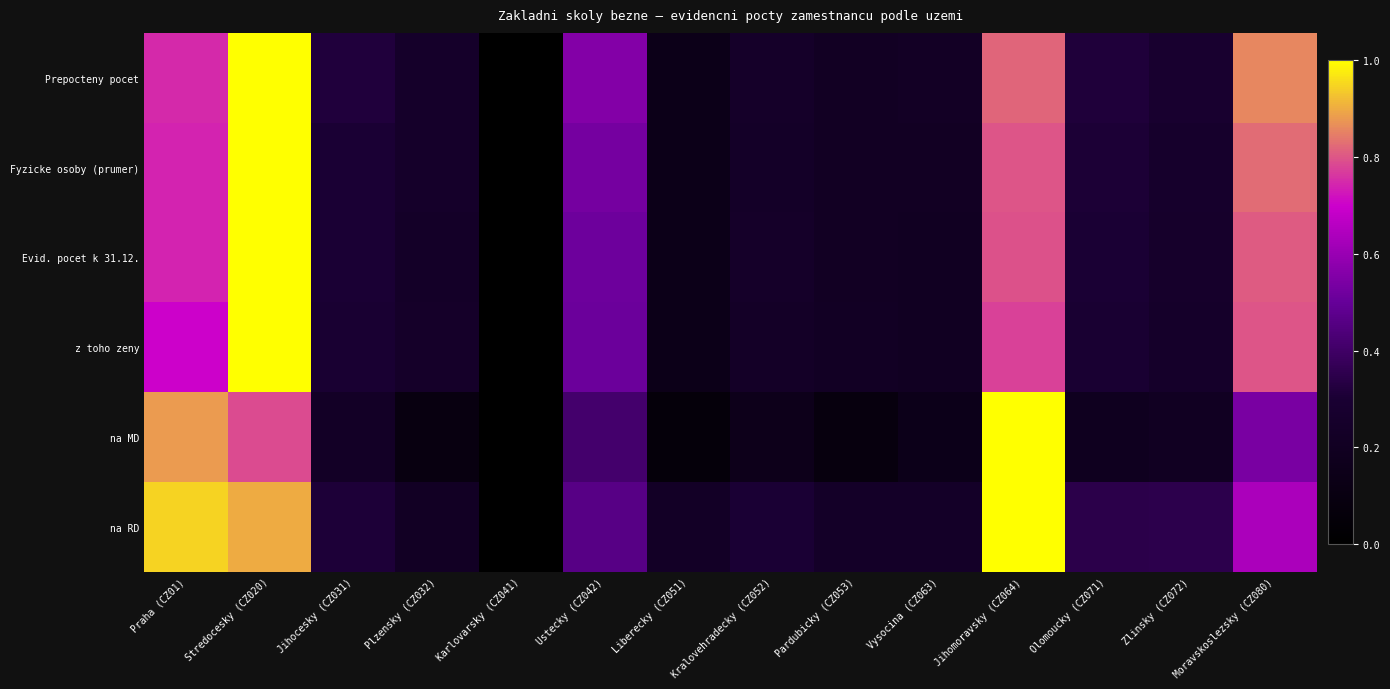

How many categories are shown in the chart?

14